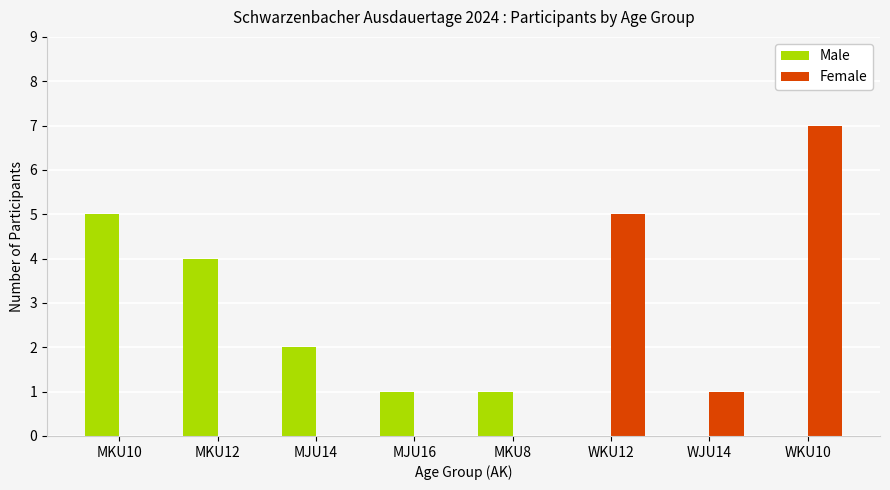

Is it true that Female equals 7 at WKU10?

True